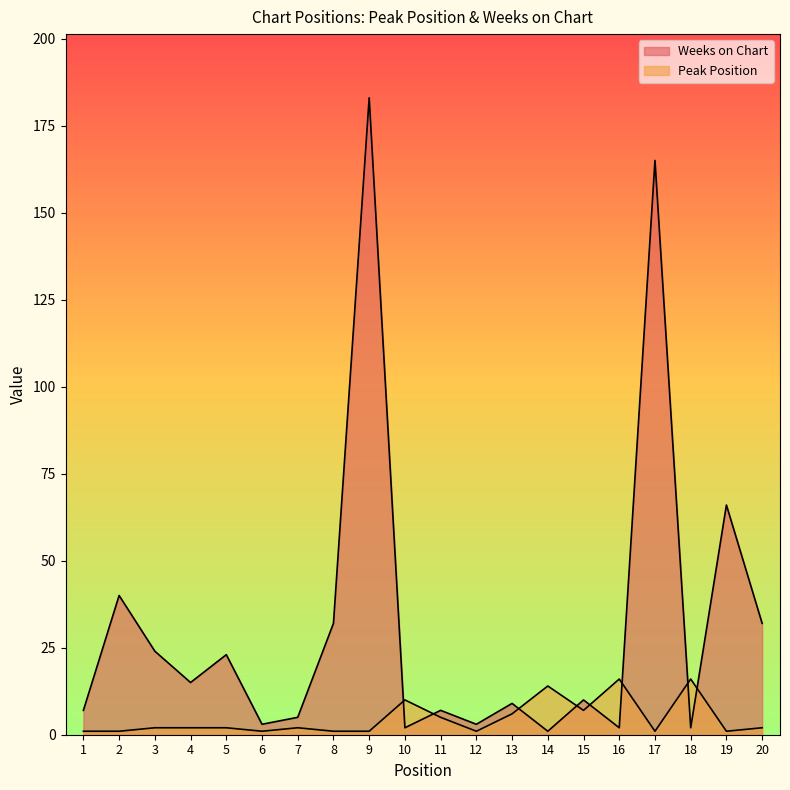

The Peak Position series shows 1 at 20. True or false?

False